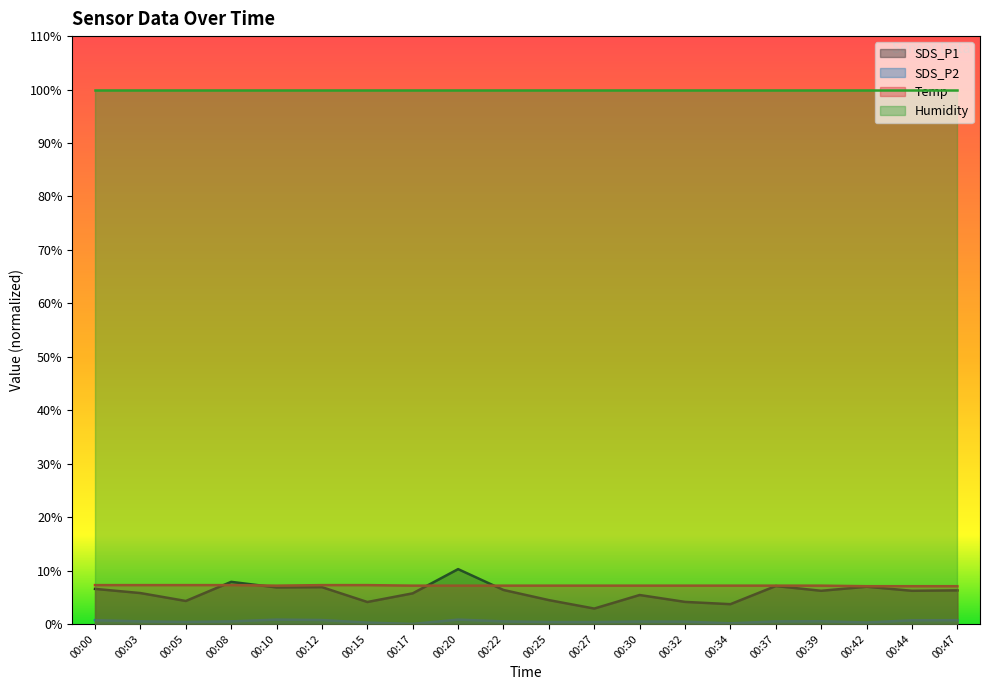

Which category has the lowest value in the SDS_P2 series?

00:17